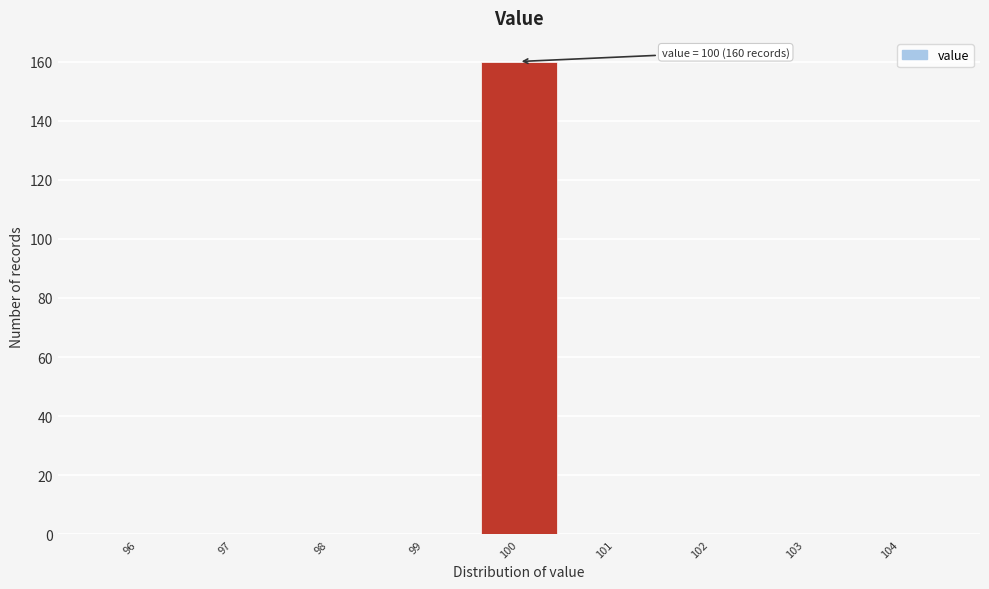

Over which range of the x-axis is the bar tallest?

99.5 to 100.5